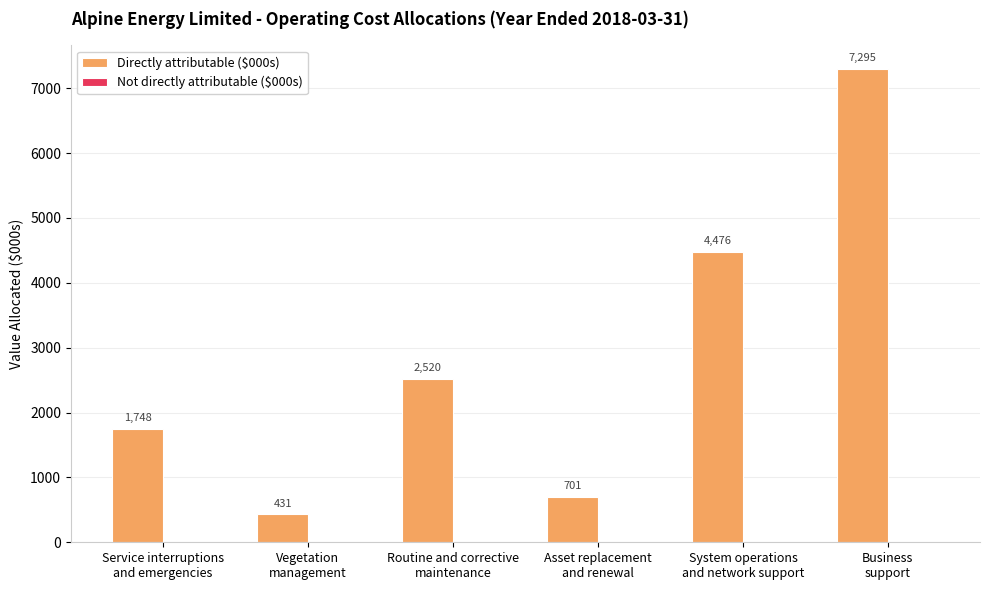

What is the value of the 1st bar from the left?

1748.0